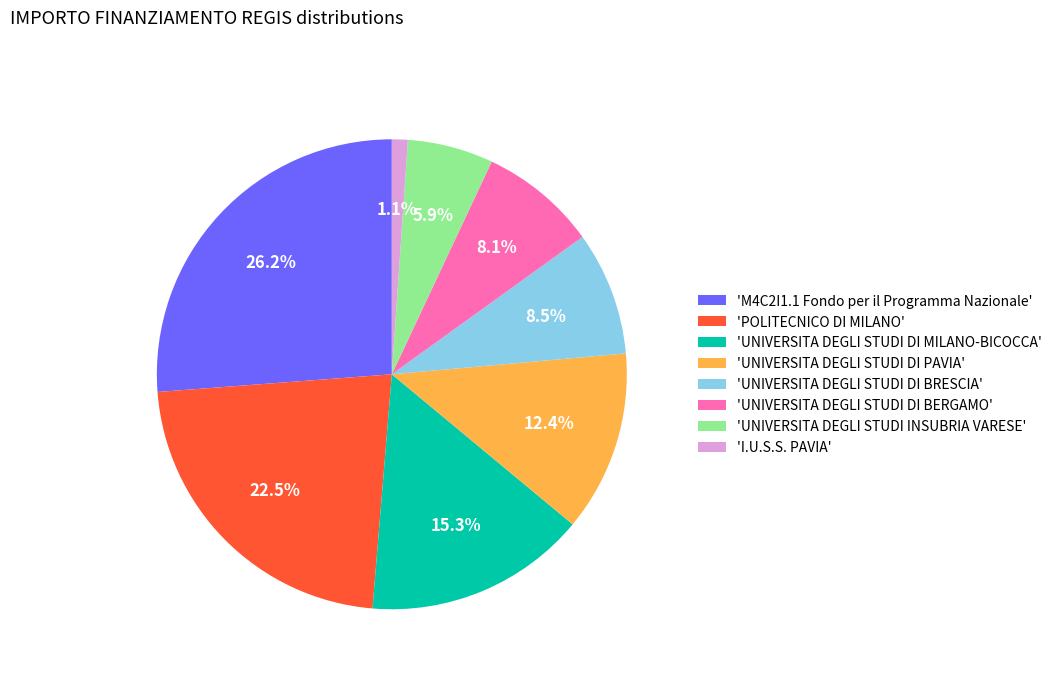

How much of the chart is everything except 'POLITECNICO DI MILANO'?

77.5%